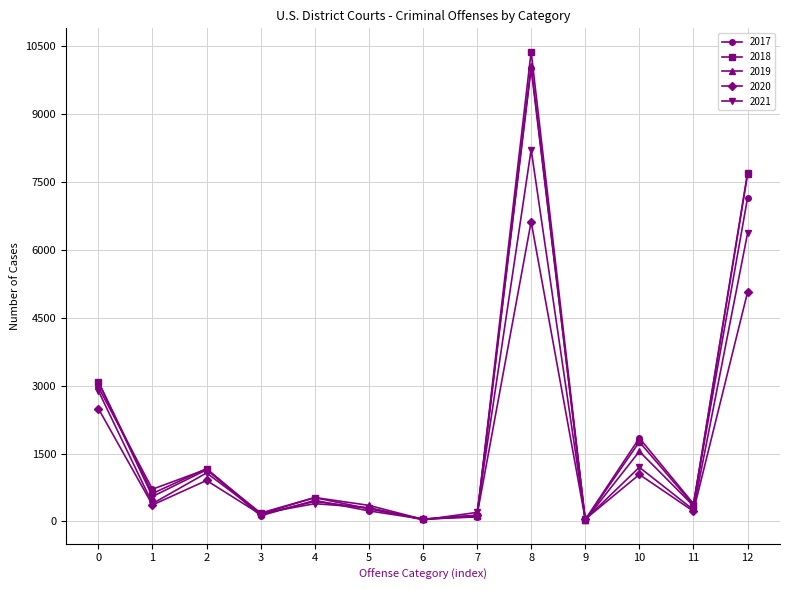

What are all the series names shown in the legend?

2017, 2018, 2019, 2020, 2021